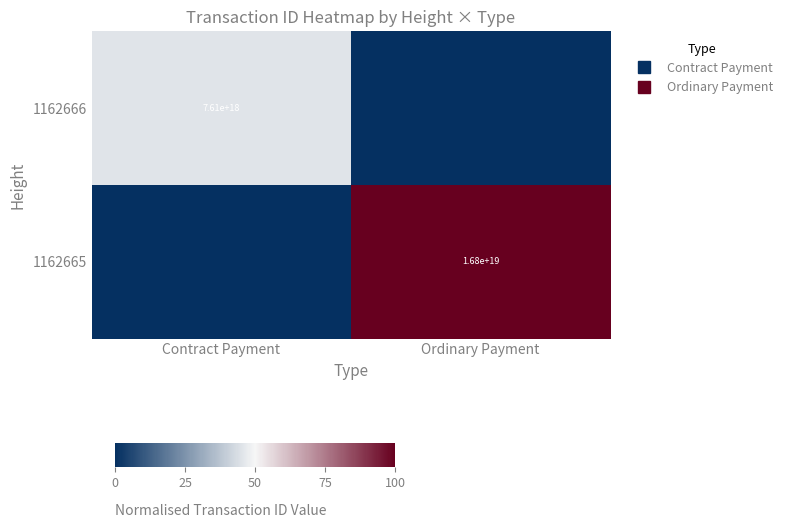

Rank the categories by 1162666 value from highest to lowest.

Contract Payment, Ordinary Payment